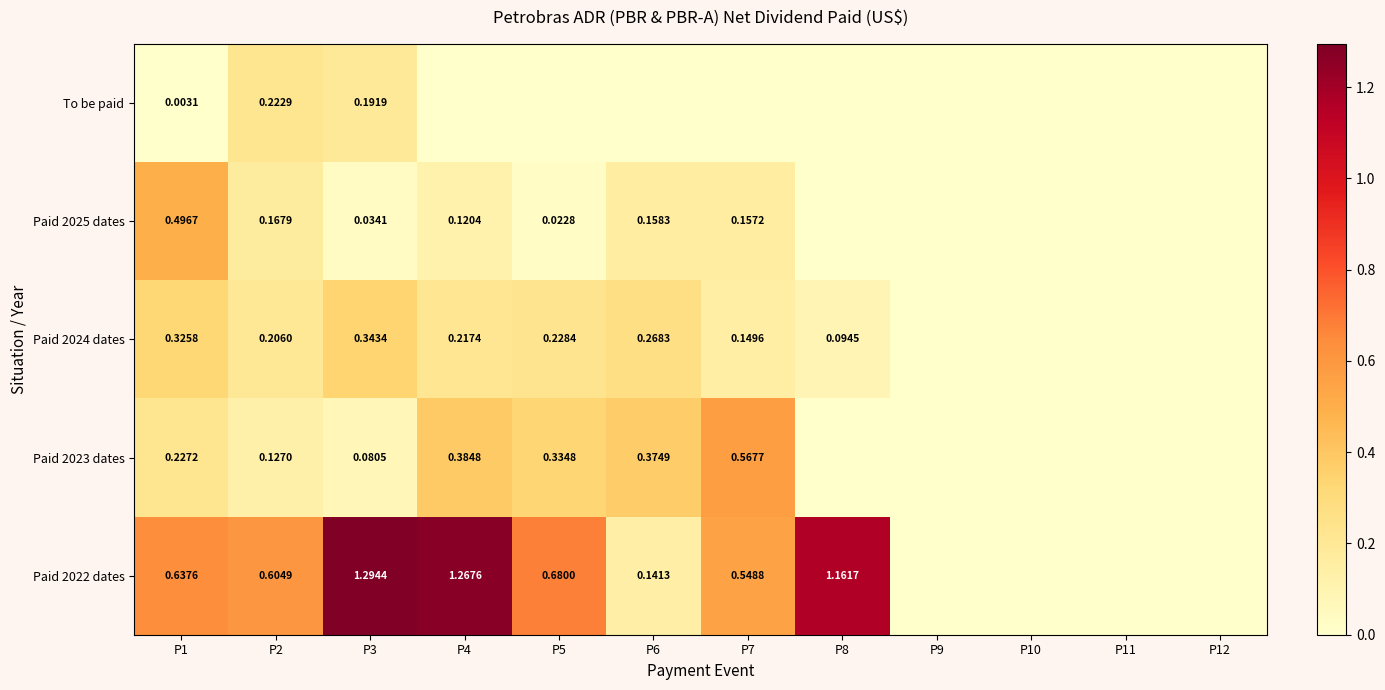

What is the sum of the Paid 2022 dates values at P11 and P7?

0.5